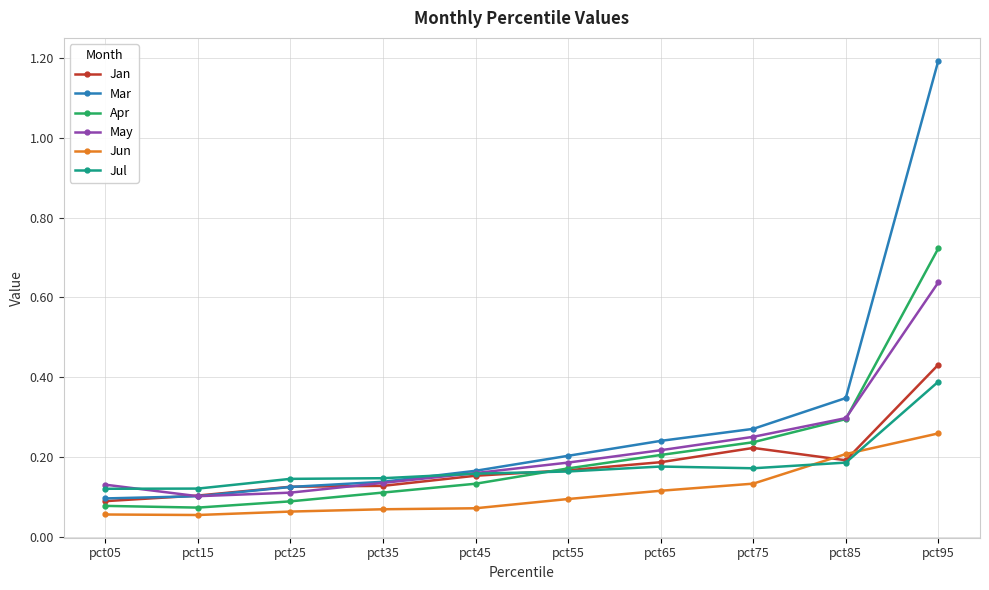

Between pct45 and pct95, which series saw the biggest shift?

Mar